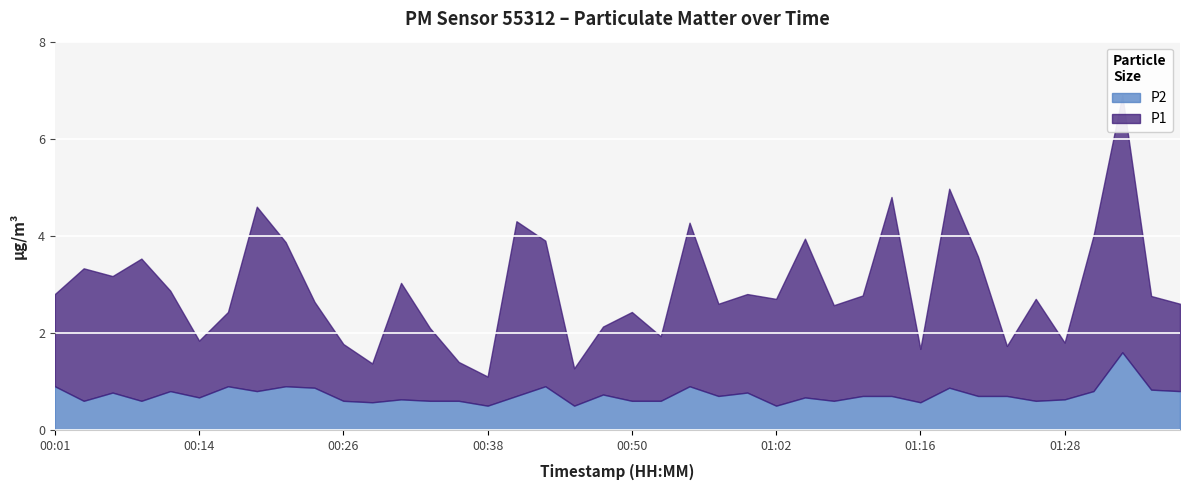

At which category is the sum across all series the highest?

01:33